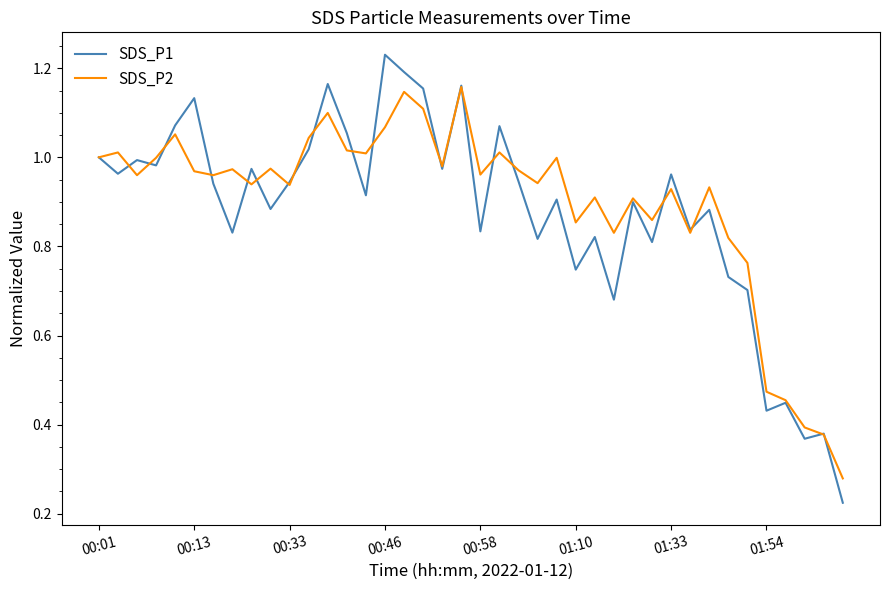

Which series has the largest range (max minus min)?

SDS_P1